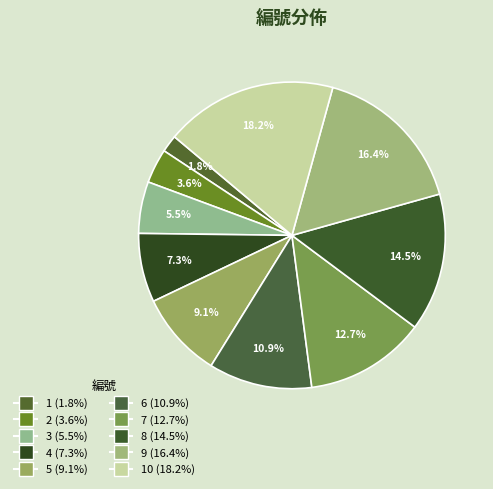

Is there a majority slice in this chart?

No